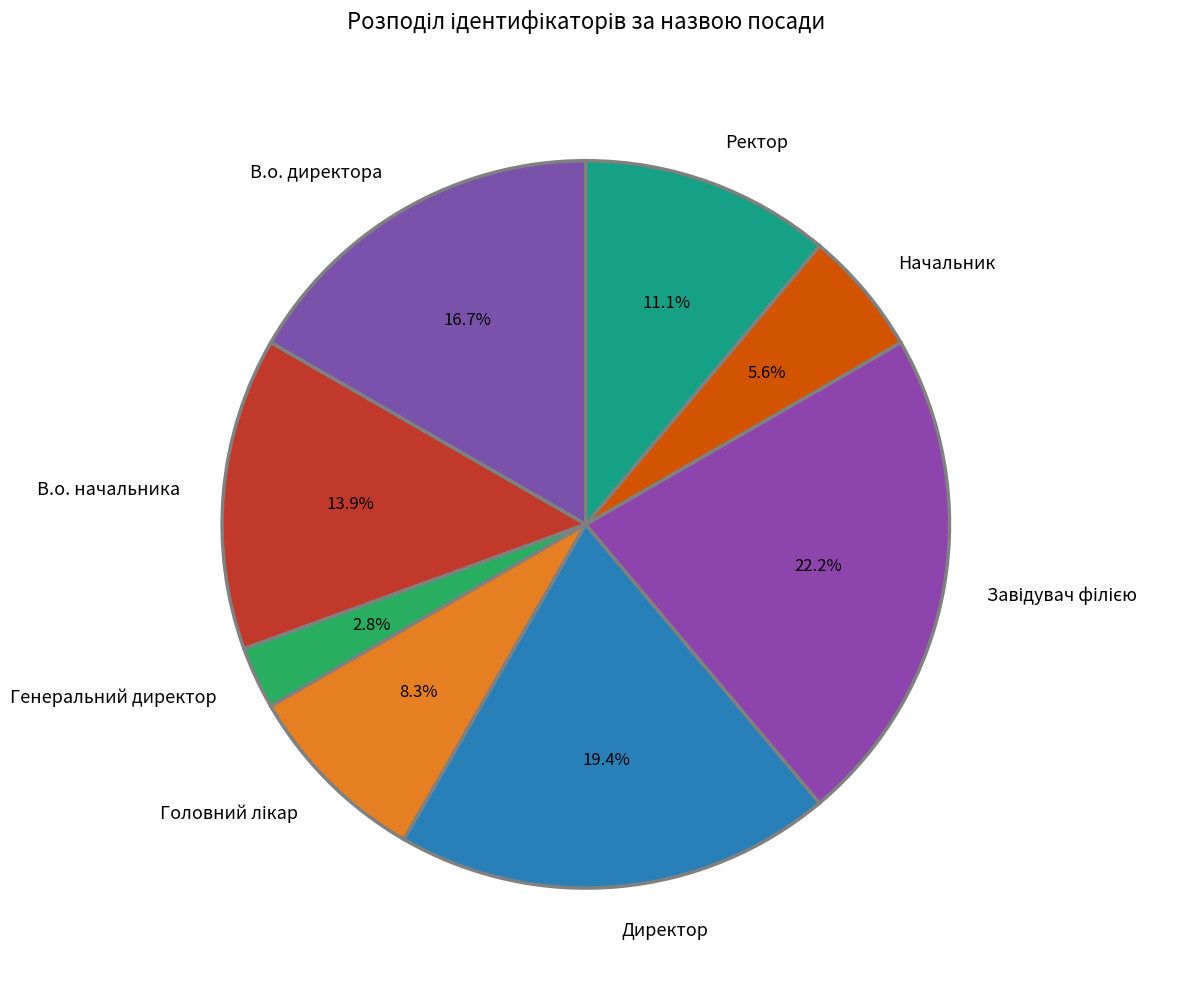

What percentage do В.о. начальника and Ректор together represent?

25.0%